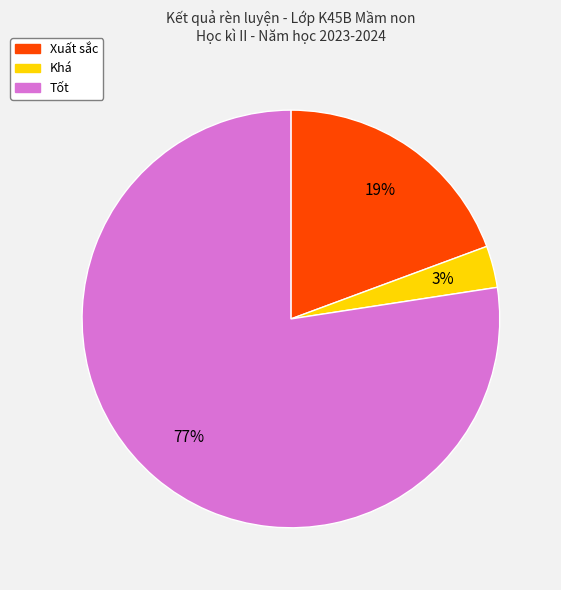

Is it true that Khá is 3% of the pie?

True